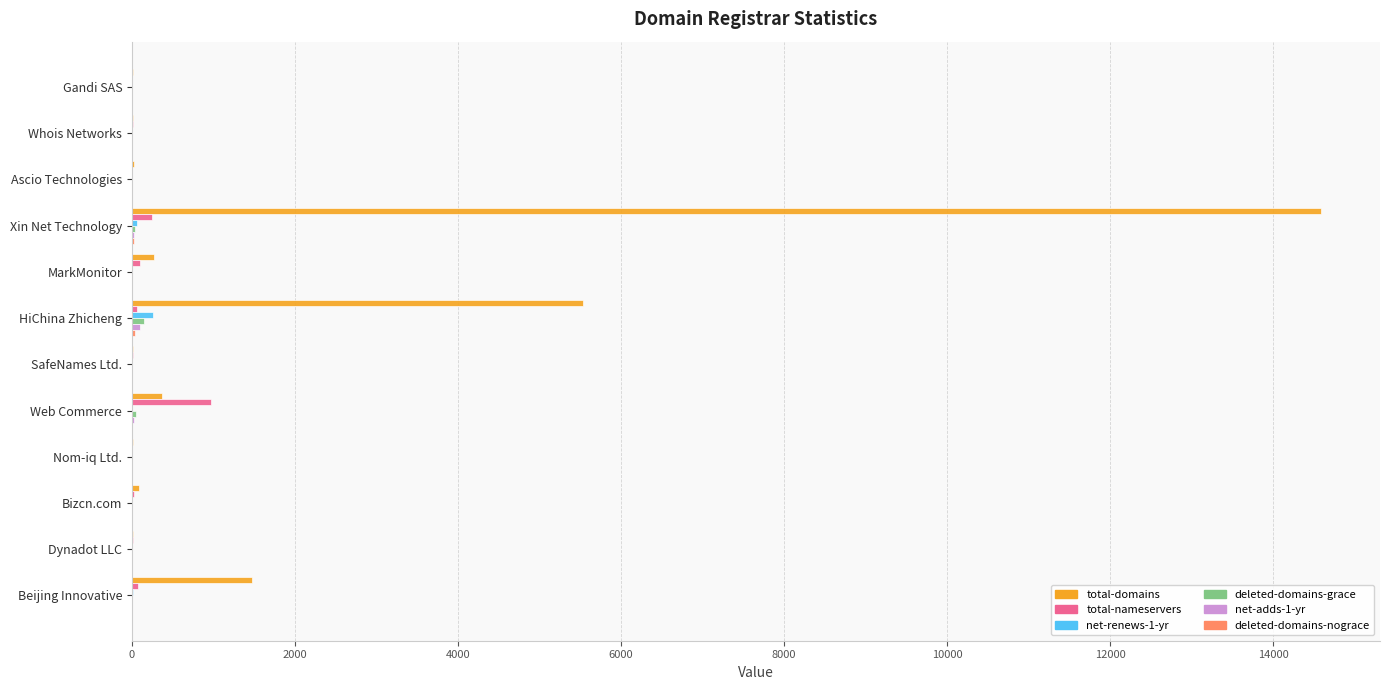

Count the number of data series in this chart.

6